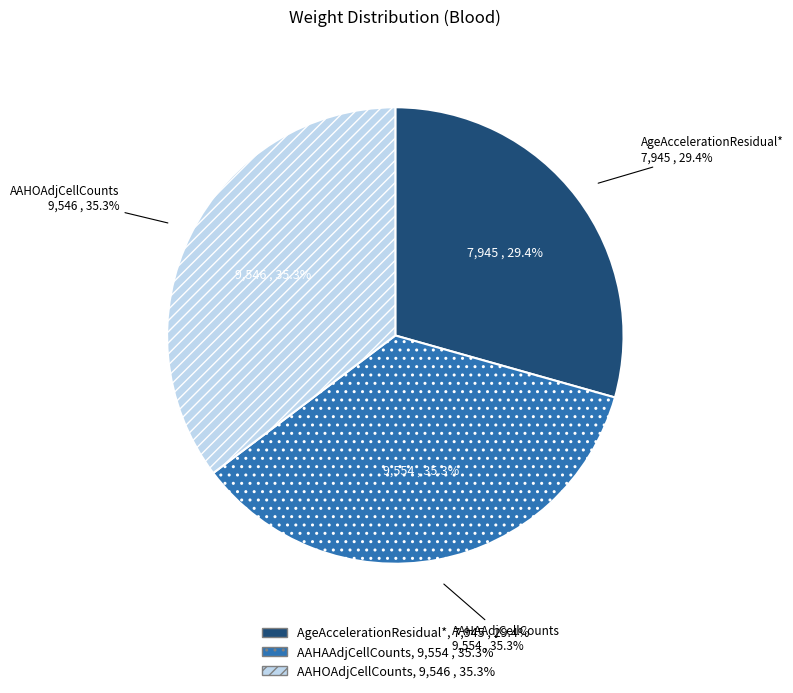

What percentage is NOT represented by AAHAAdjCellCounts?

64.7%